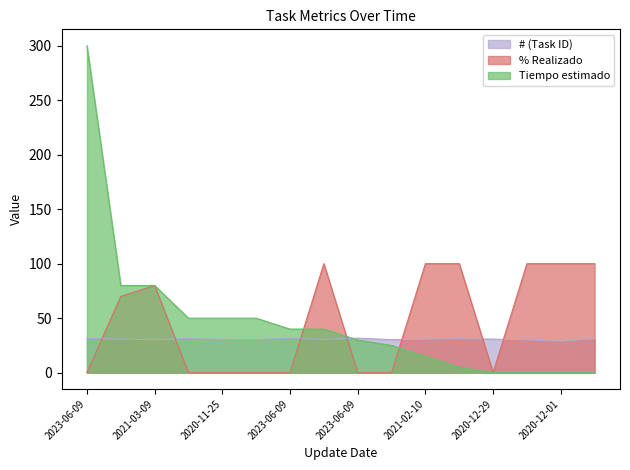

Reading left to right, extract all data points from this chart.

# (Task ID): 2023-06-09=31.5	2021-01-24=30.9	2021-03-09=30.2	2021-03-17=31.4	2020-11-25=30.6	2020-11-19=30.4	2023-06-09=31.6	2021-04-08=30.5	2023-06-09=31.7	2020-11-19=30.3	2021-02-10=30.7	2021-03-05=31.2	2020-12-29=30.8	2021-03-03=30.1	2020-12-01=28.8	2021-03-04=31.1
% Realizado: 2023-06-09=0.0	2021-01-24=70.0	2021-03-09=80.0	2021-03-17=0.0	2020-11-25=0.0	2020-11-19=0.0	2023-06-09=0.0	2021-04-08=100.0	2023-06-09=0.0	2020-11-19=0.0	2021-02-10=100.0	2021-03-05=100.0	2020-12-29=0.0	2021-03-03=100.0	2020-12-01=100.0	2021-03-04=100.0
Tiempo estimado: 2023-06-09=300.0	2021-01-24=80.0	2021-03-09=80.0	2021-03-17=50.0	2020-11-25=50.0	2020-11-19=50.0	2023-06-09=40.0	2021-04-08=40.0	2023-06-09=30.0	2020-11-19=25.0	2021-02-10=15.0	2021-03-05=5.0	2020-12-29=0.0	2021-03-03=0.0	2020-12-01=0.0	2021-03-04=0.0